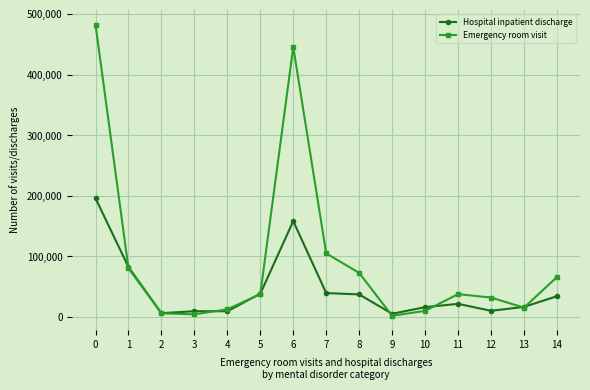

True or false: Emergency room visit has more than 1 points higher than both neighbors.

True